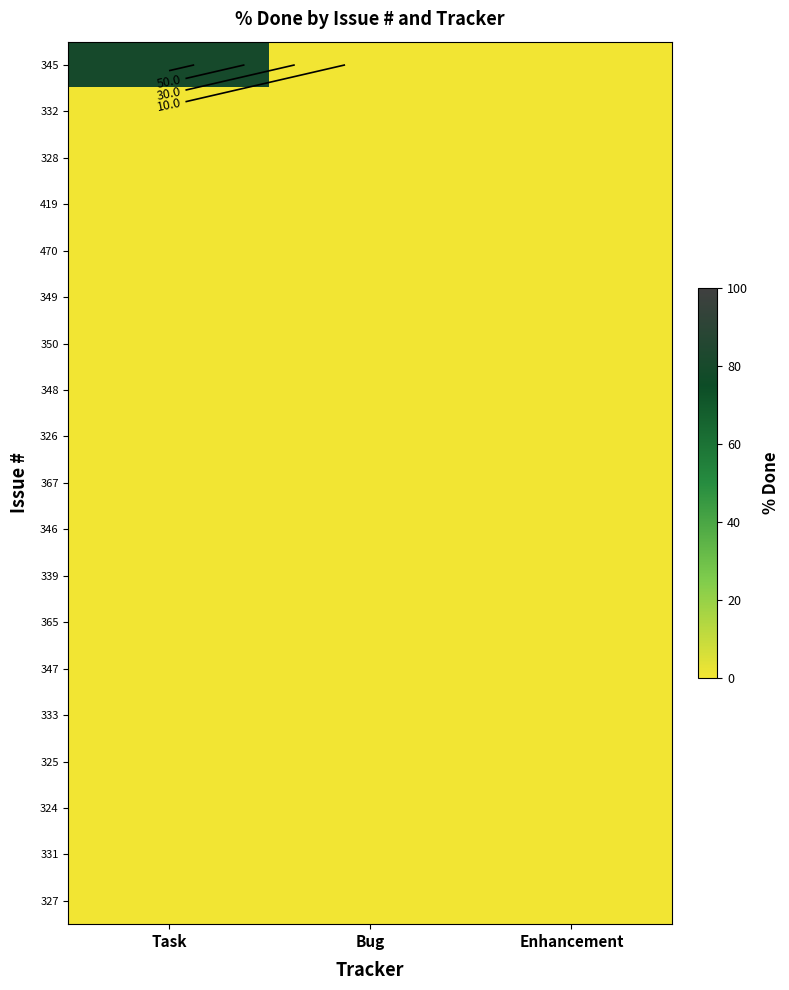

What is the difference between the highest and lowest values at Task?

80